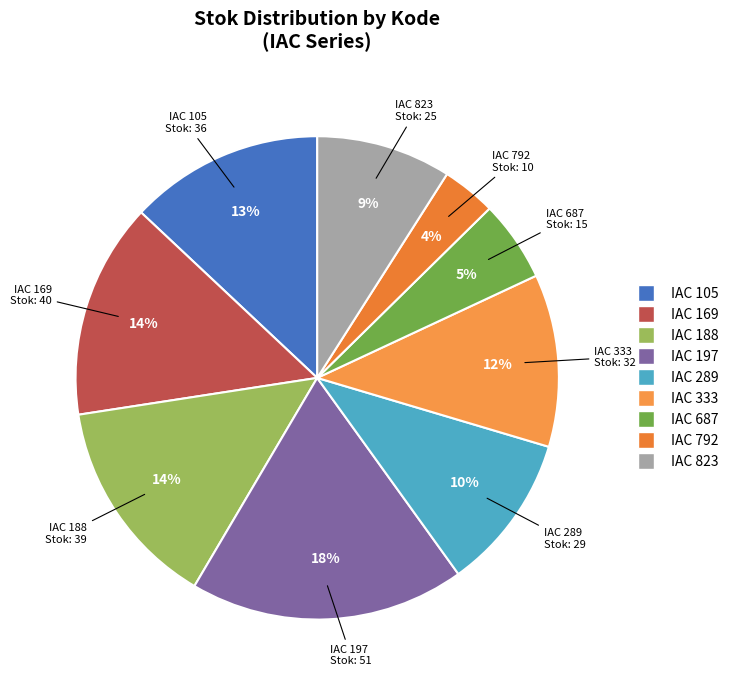

To the nearest percent, what is the difference between the IAC 823 and IAC 188 slice percentages?

5%